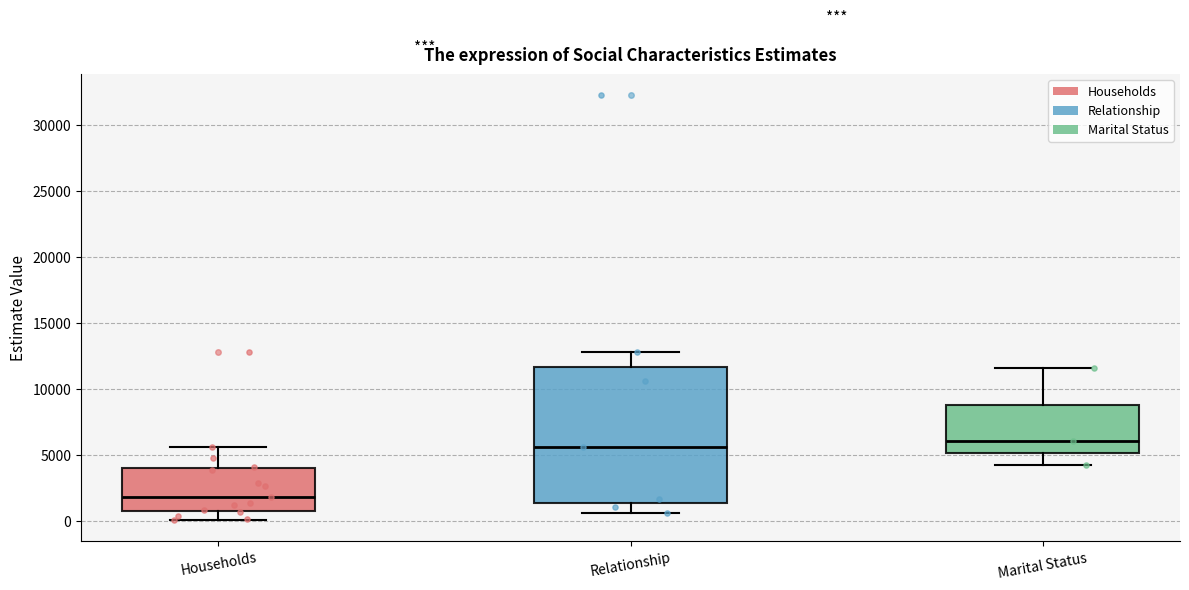

Reading left to right, transcribe this box plot: for each box, give where its median line is, the range the box spans, and where its two whiskers end, as read against the y-axis. The values are not printed on the chart, so give them approximately, as read against the axis.

Households: median 2000, box 500 to 4000, whiskers 0 to 5500
Relationship: median 5500, box 1500 to 11500, whiskers 500 to 13000
Marital Status: median 6000, box 5000 to 9000, whiskers 4000 to 11500